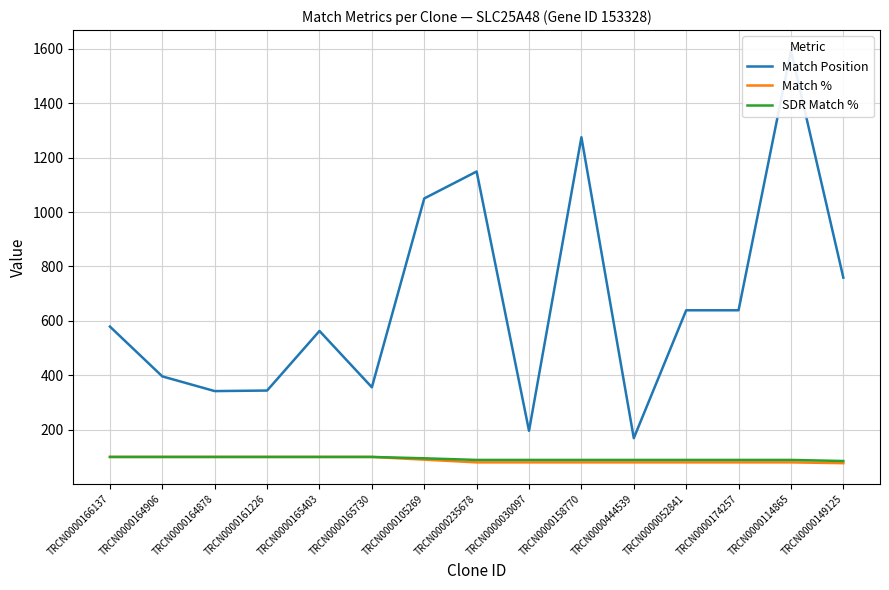

True or false: Match % and SDR Match % cross at least once.

False